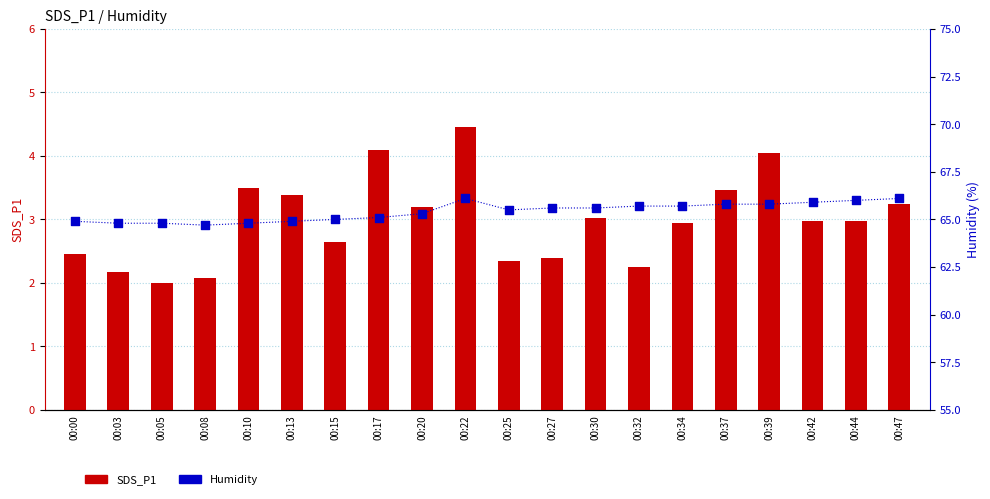

At which category is the sum across all series the highest?

00:22